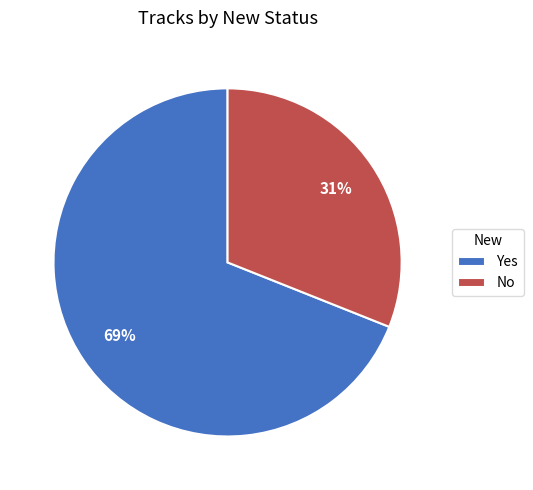

True or false: No accounts for 40% of the total.

False